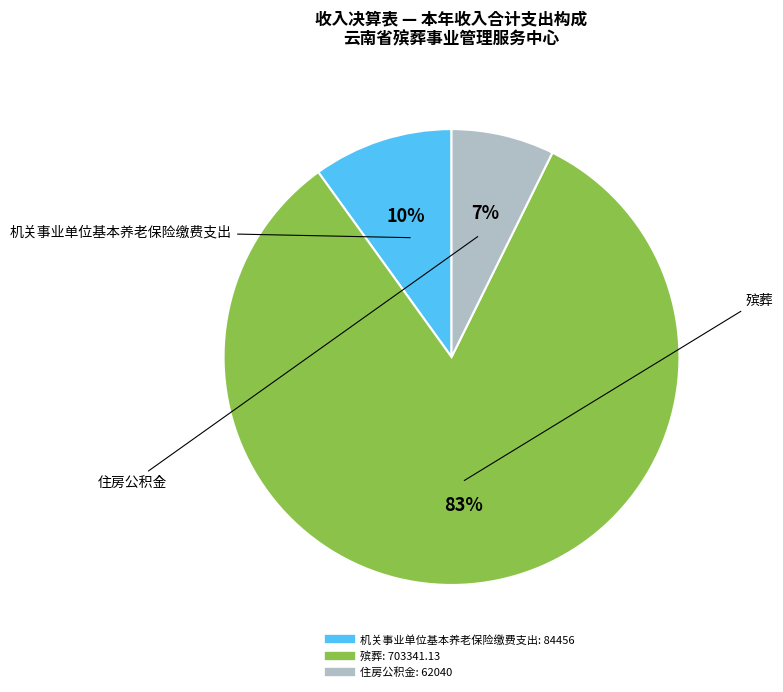

To the nearest percent, what is the average slice percentage?

33%